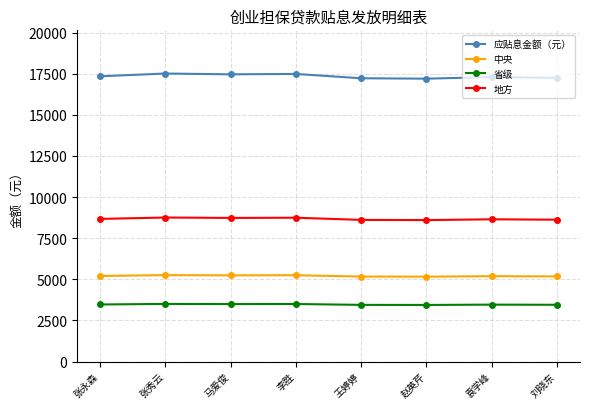

True or false: 省级 and 中央 intersect in this chart.

False